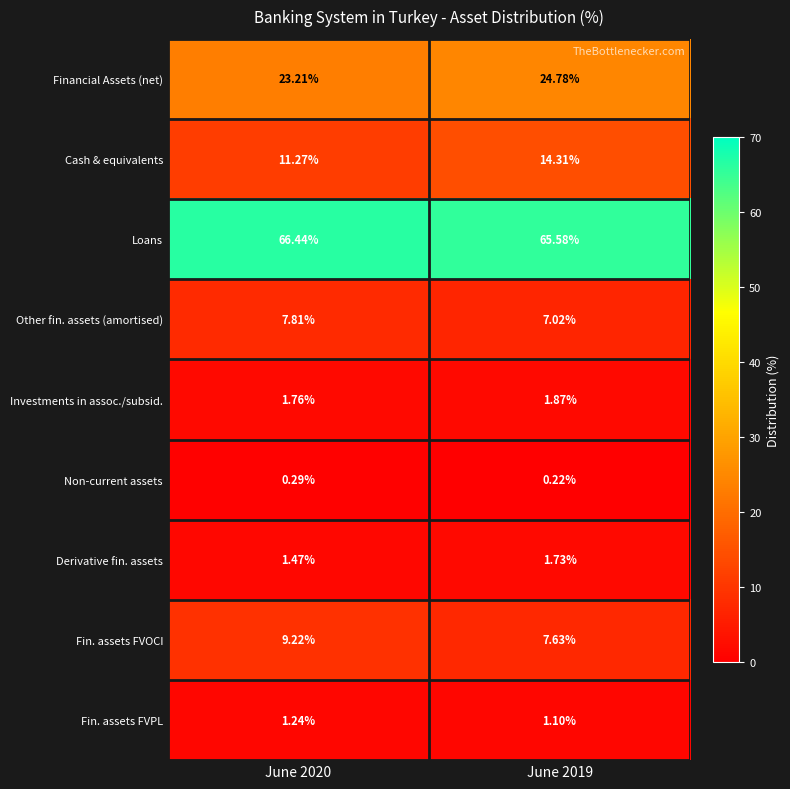

Rank the series by their maximum value, from highest to lowest.

Loans, Financial Assets (net), Cash & equivalents, Fin. assets FVOCI, Other fin. assets (amortised), Investments in assoc./subsid., Derivative fin. assets, Fin. assets FVPL, Non-current assets